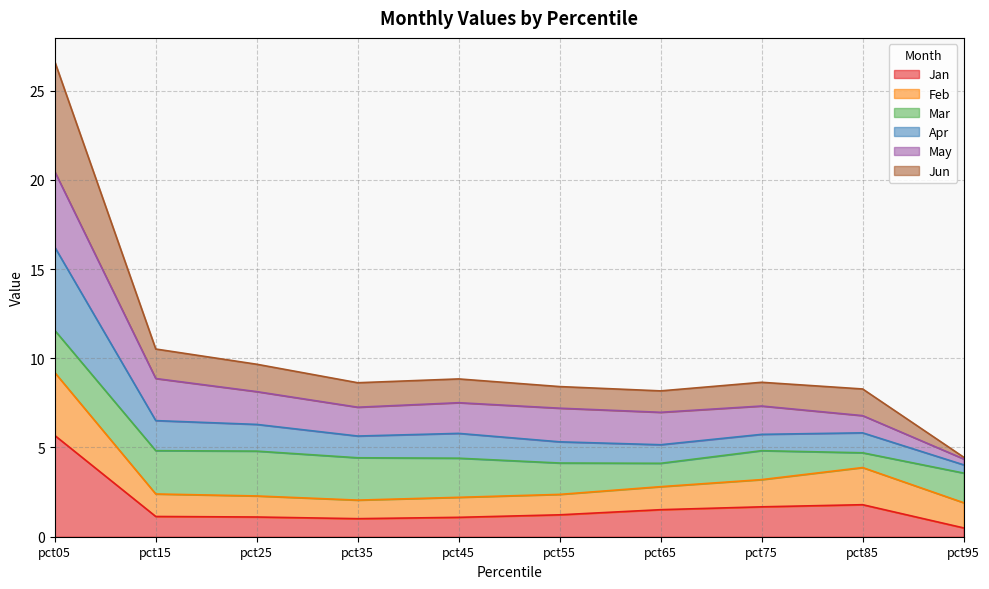

What is the highest value of the Jan series?

5.7